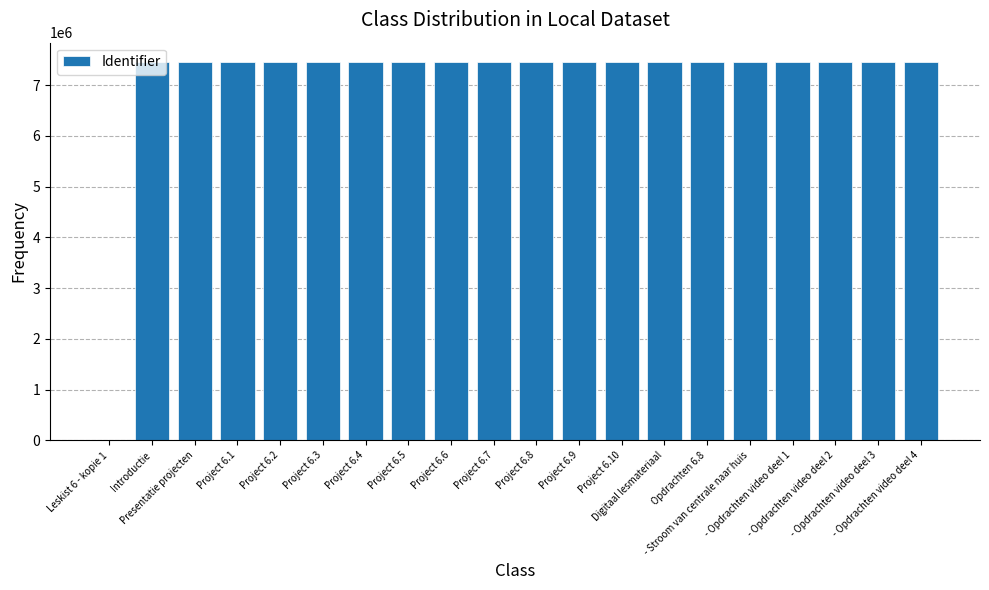

What is the average value?

7090884